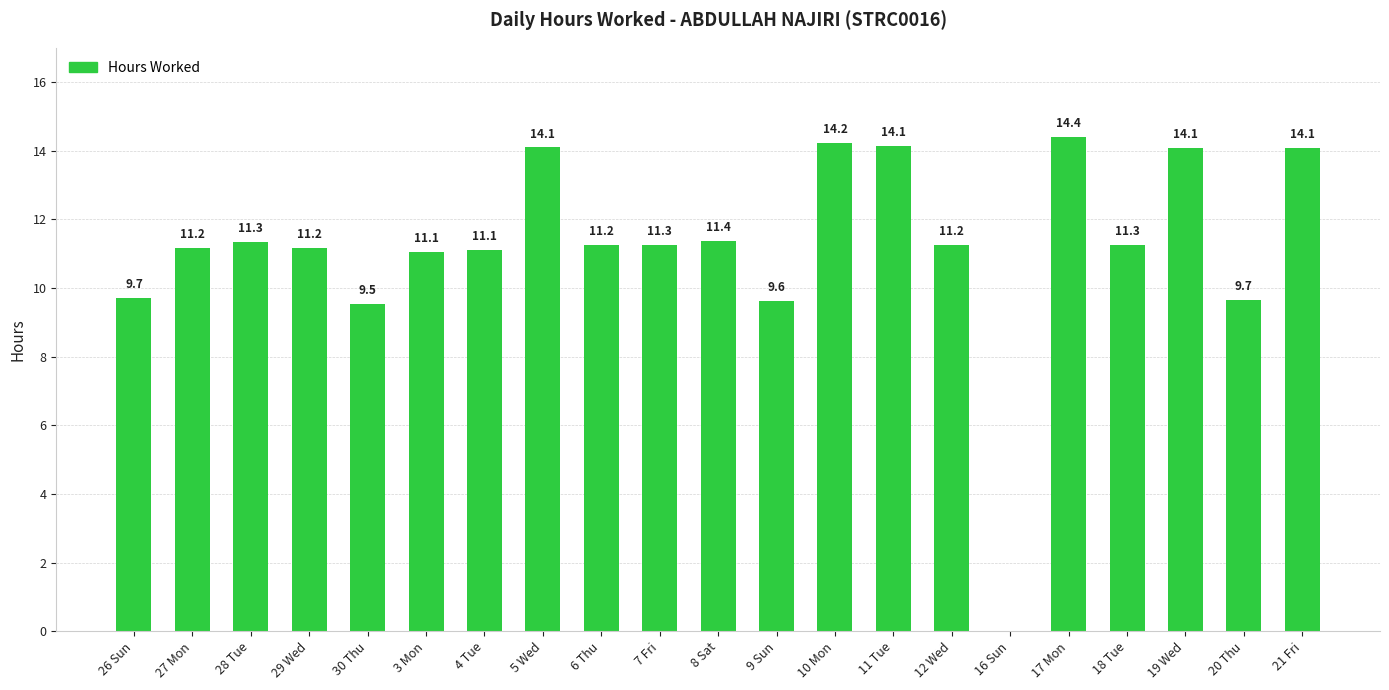

Approximately how many times larger is the value at 19 Wed compared to 26 Sun?

1.5